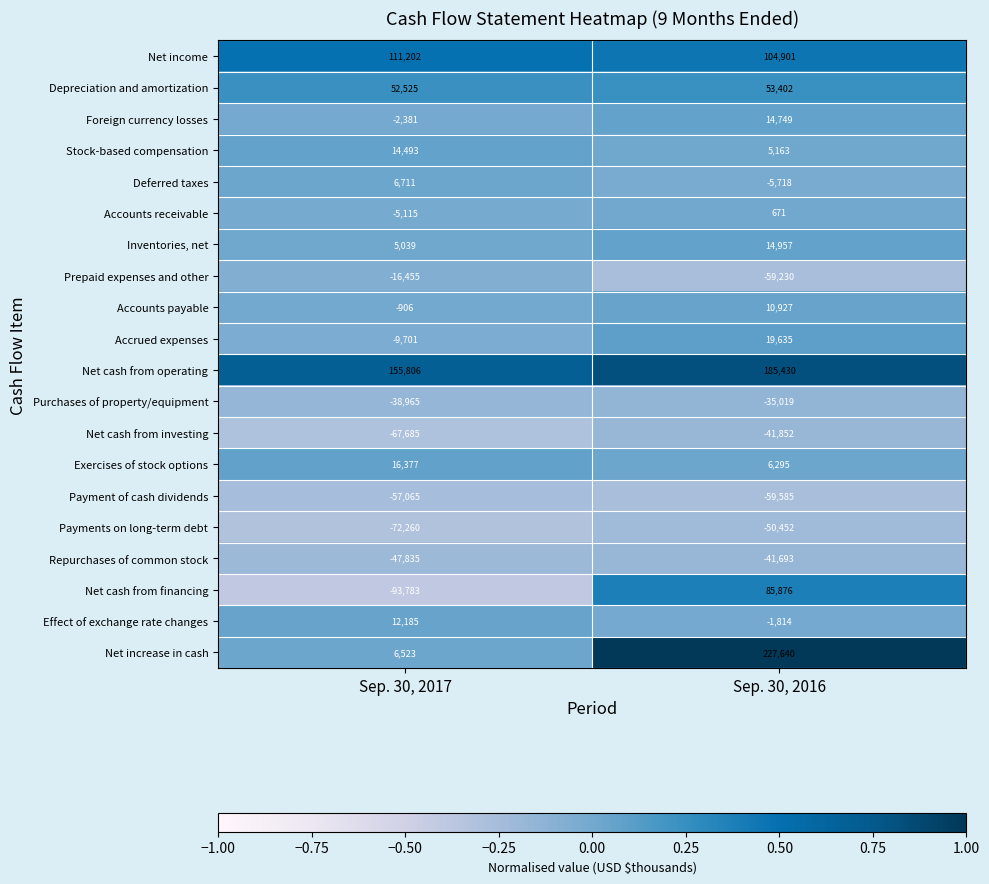

What is the sum of all Net income values?

216103